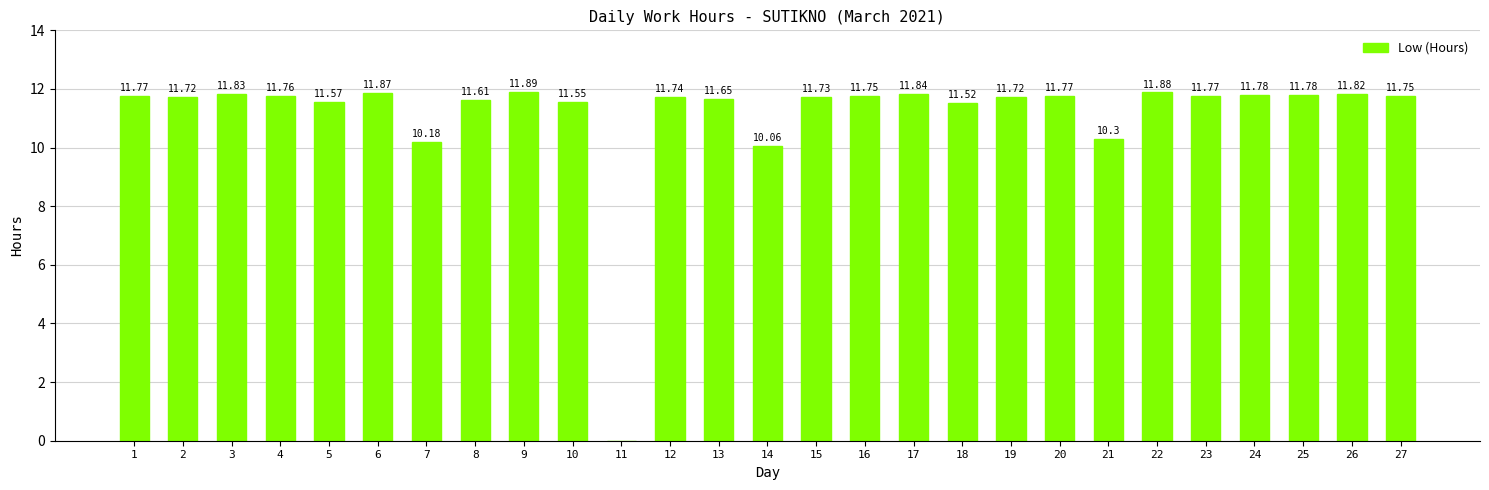

Is it true that the value at 25 is 6.8?

False